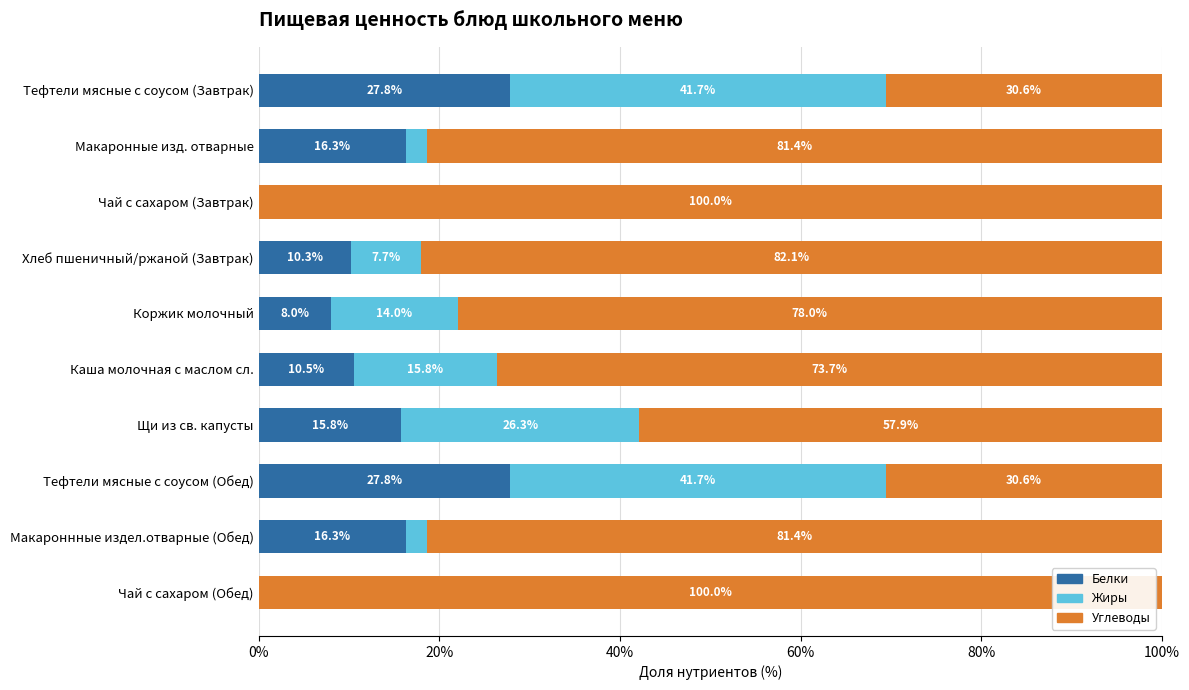

True or false: Белки has a value of 14.8 at Каша молочная с маслом сл..

False